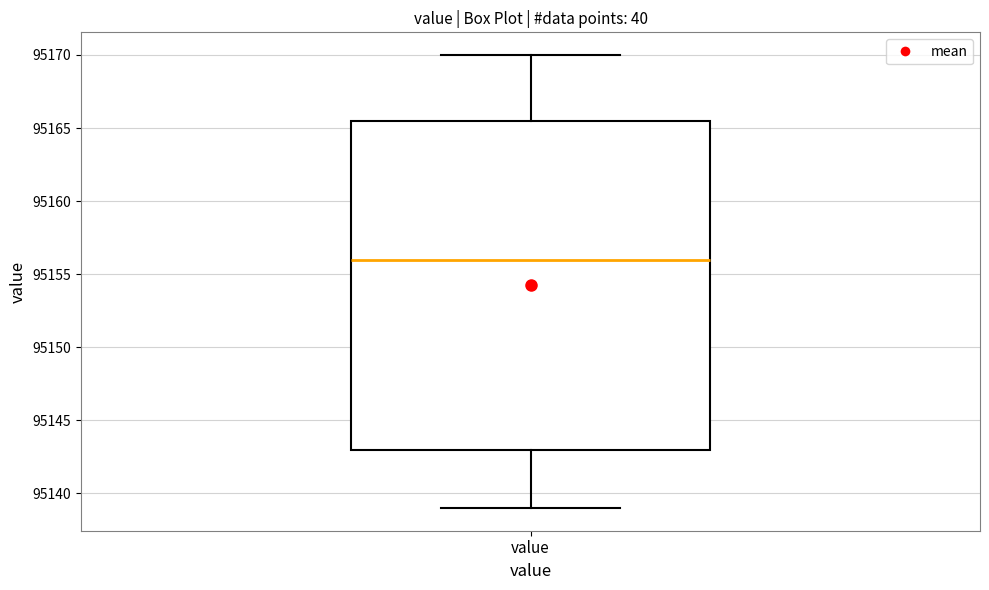

Read this box plot against the y-axis: the position of the median line, the range covered by the box, and the ends of both whiskers. The values are not printed on the chart, so give them approximately, as read against the axis.

median 95156.0, box 95143.0 to 95165.5, whiskers 95139.0 to 95170.0